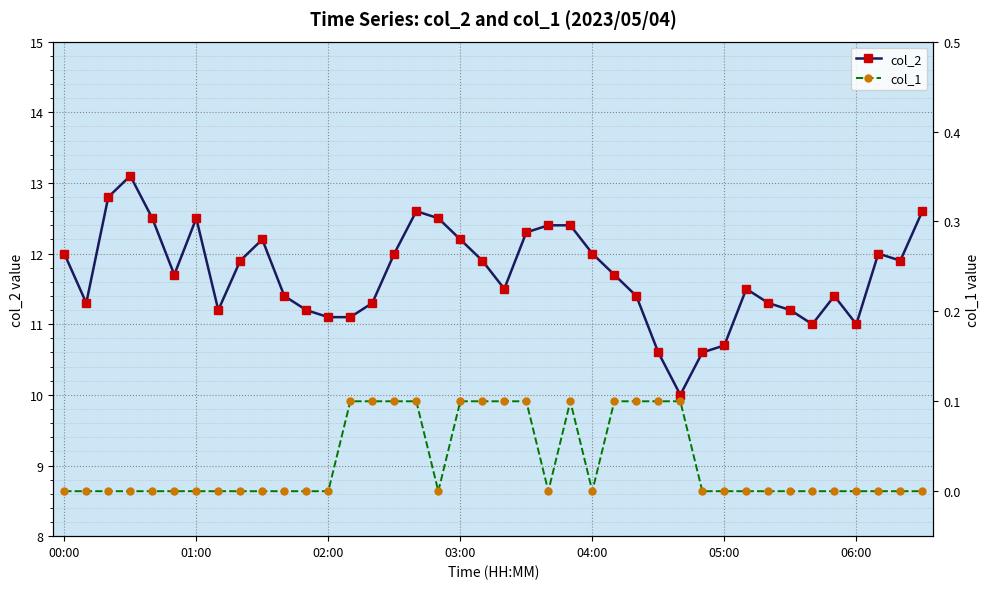

List the series in order of their peak value, highest first.

col_2, col_1